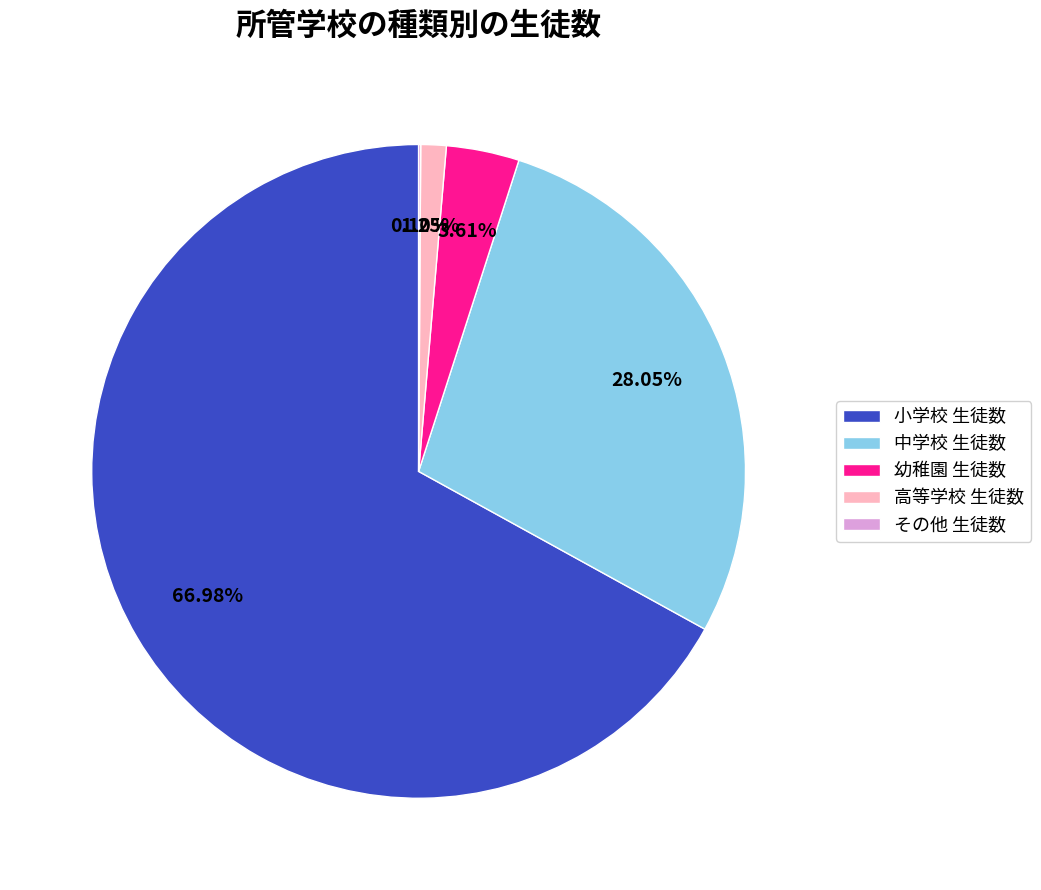

To the nearest percent, what is the combined percentage of 中学校 生徒数 and 小学校 生徒数?

95%